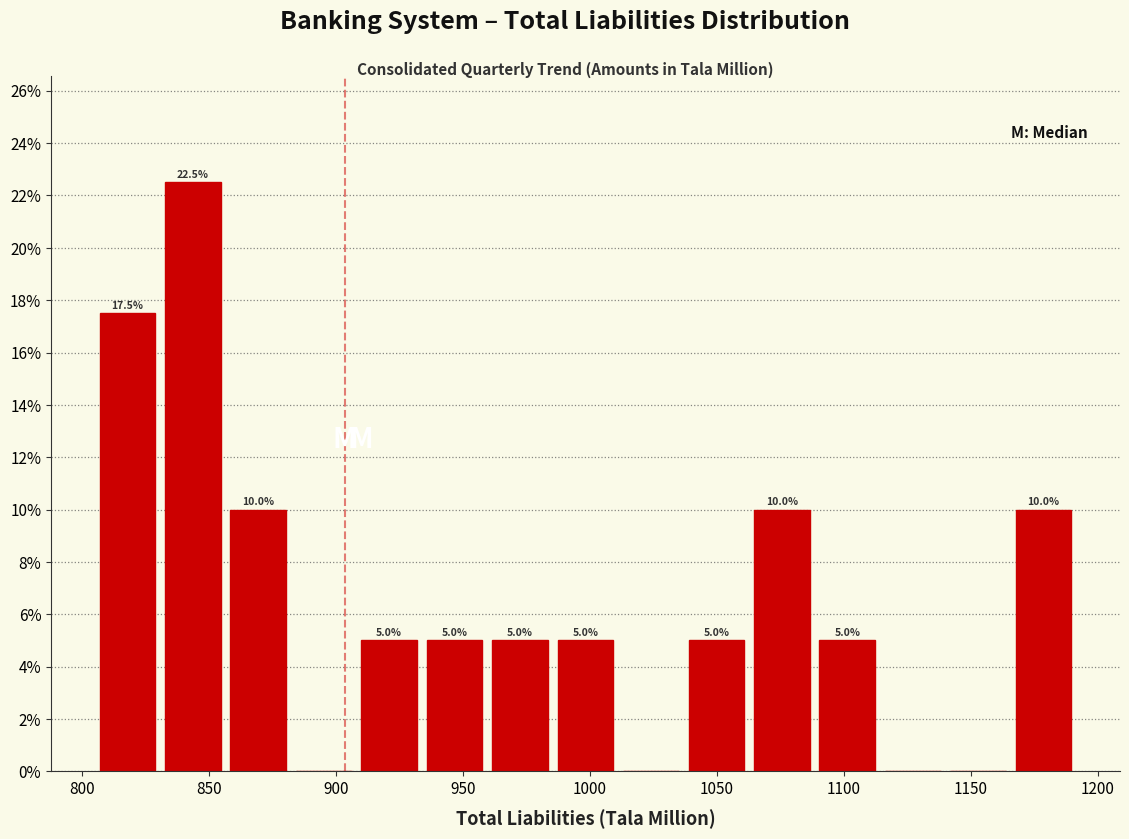

Which range on the x-axis has the tallest bar?

830 to 855